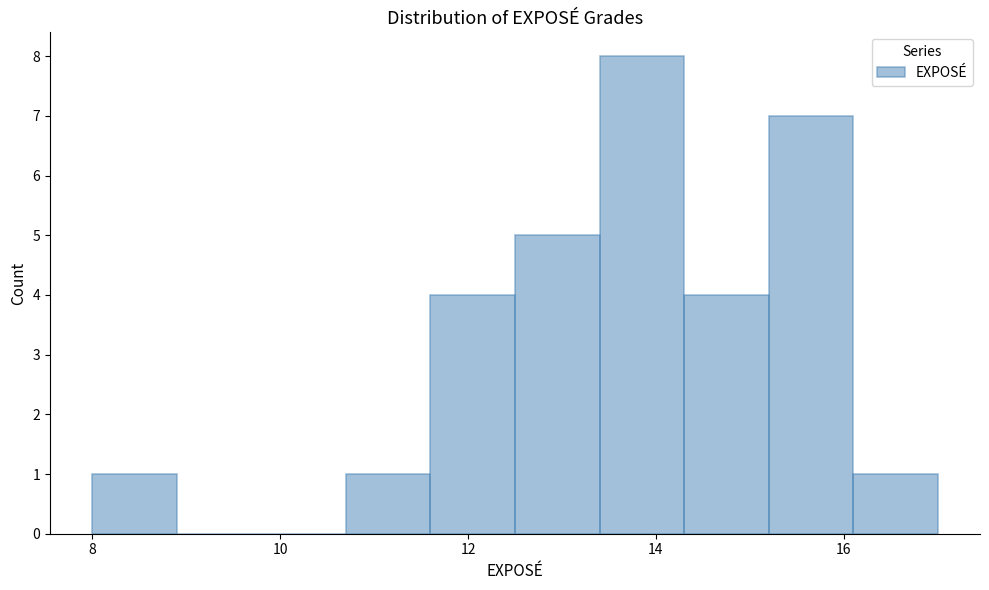

What is the height of the bar covering 14.3 to 15.2 on the x-axis? Neither the bar edges nor the heights are printed on the chart, so give them approximately, as read against the axes.

4